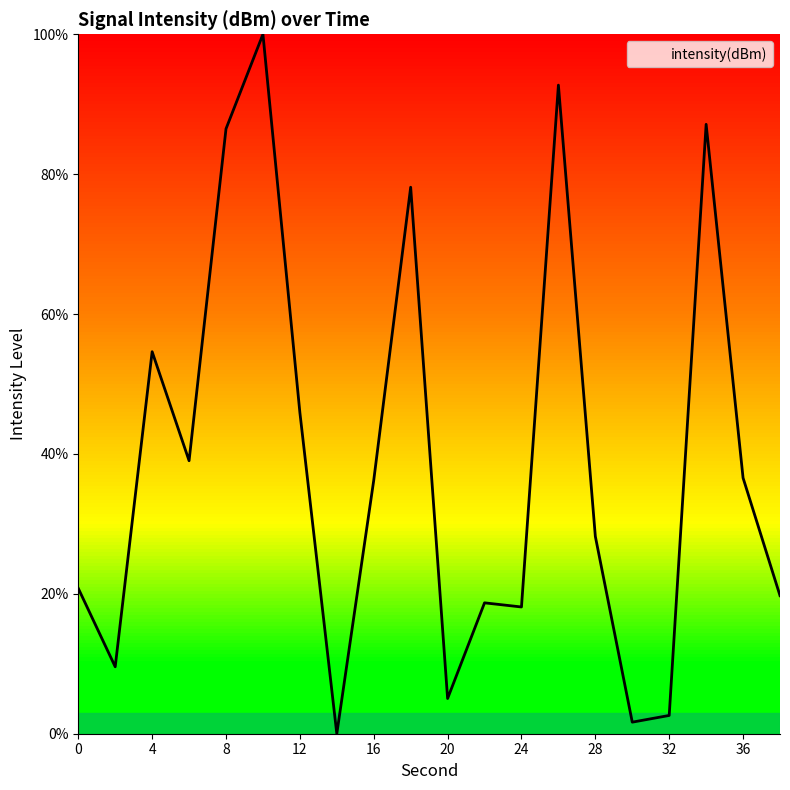

What is the difference between the maximum and minimum values?

100.0